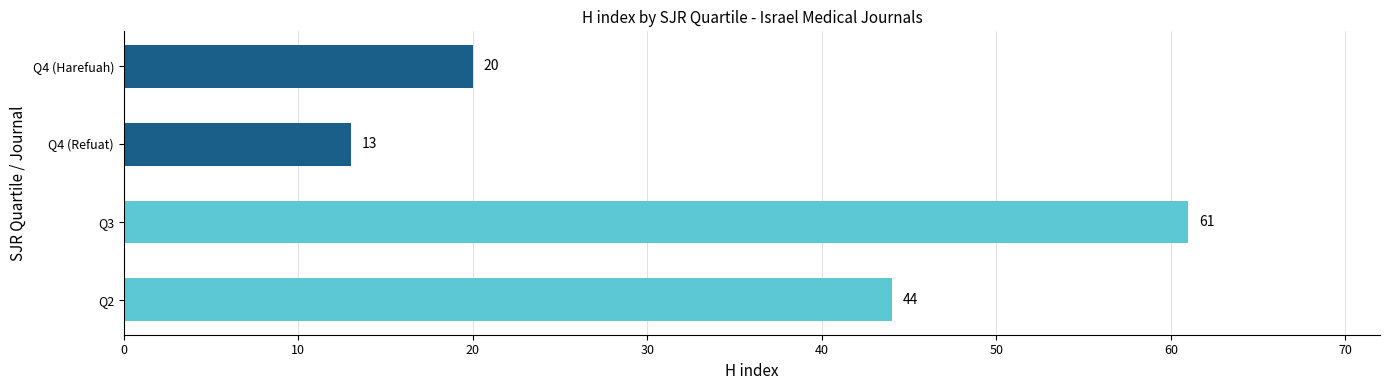

Reading bottom to top, extract all data points from this chart.

Q2=44	Q3=61	Q4 (Refuat)=13	Q4 (Harefuah)=20